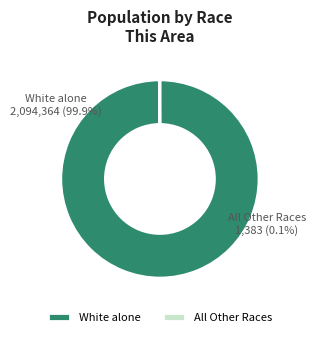

Which slice represents more than half of the pie?

White alone